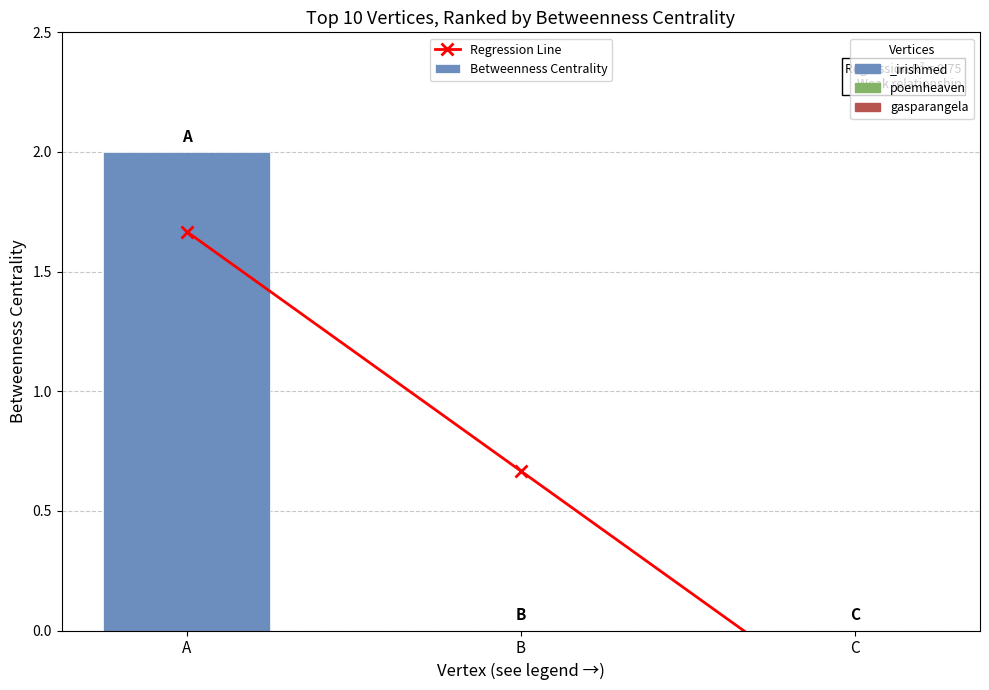

List the series in order of their overall mean, lowest first.

Regression Line, Betweenness Centrality